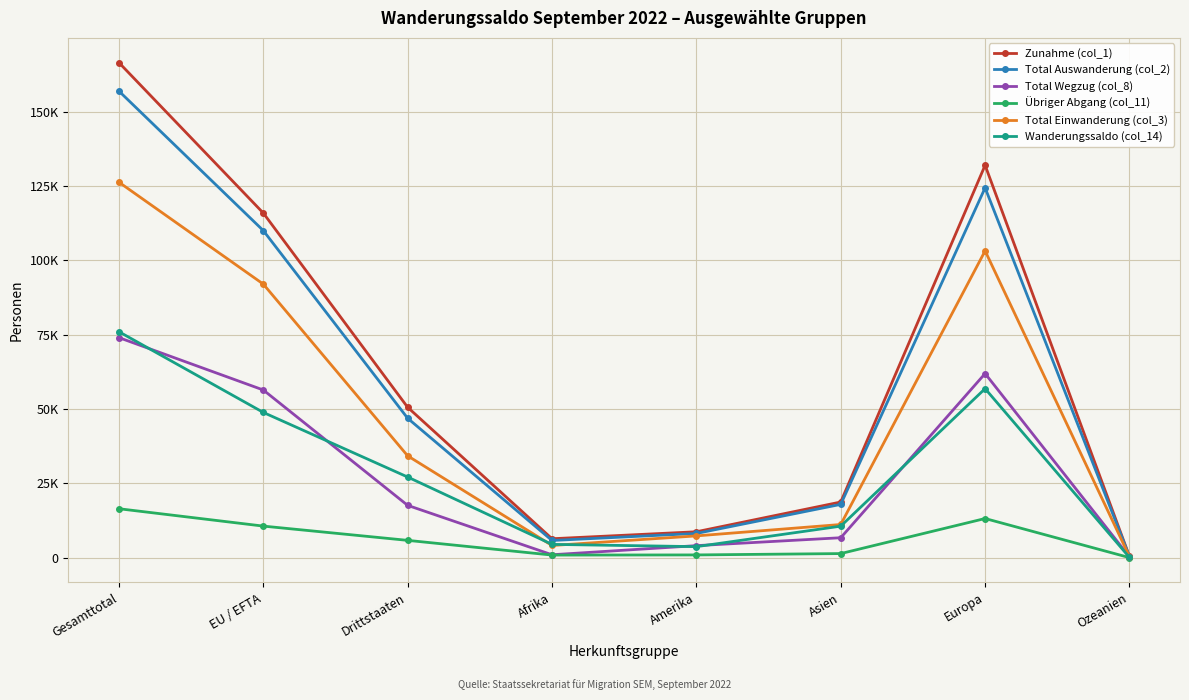

At how many categories does at least one series exceed 8738?

5